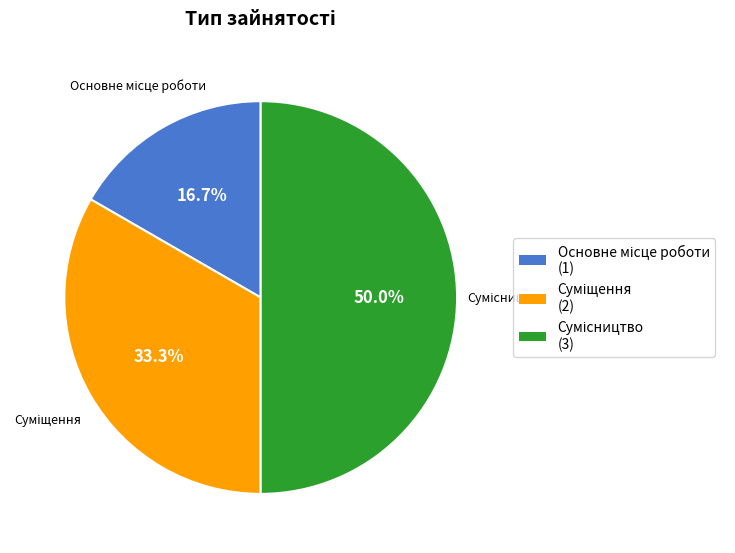

To the nearest percent, what percentage of the pie is Сумісництво?

50%